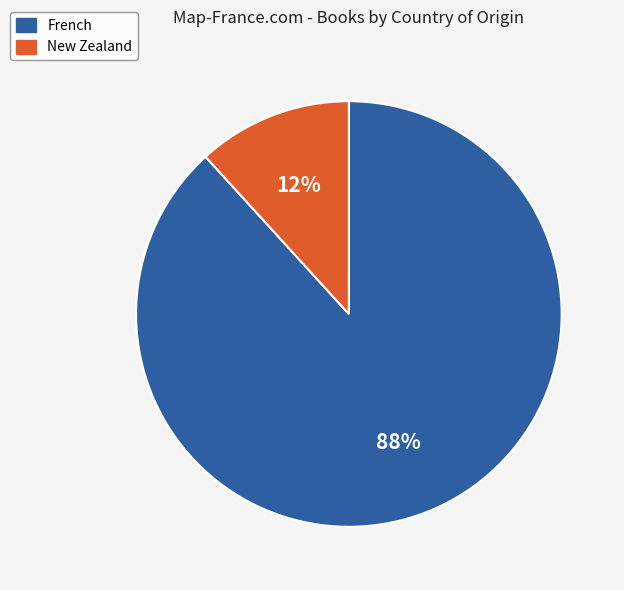

To the nearest percent, what is the difference between the largest and smallest slice percentages?

76%